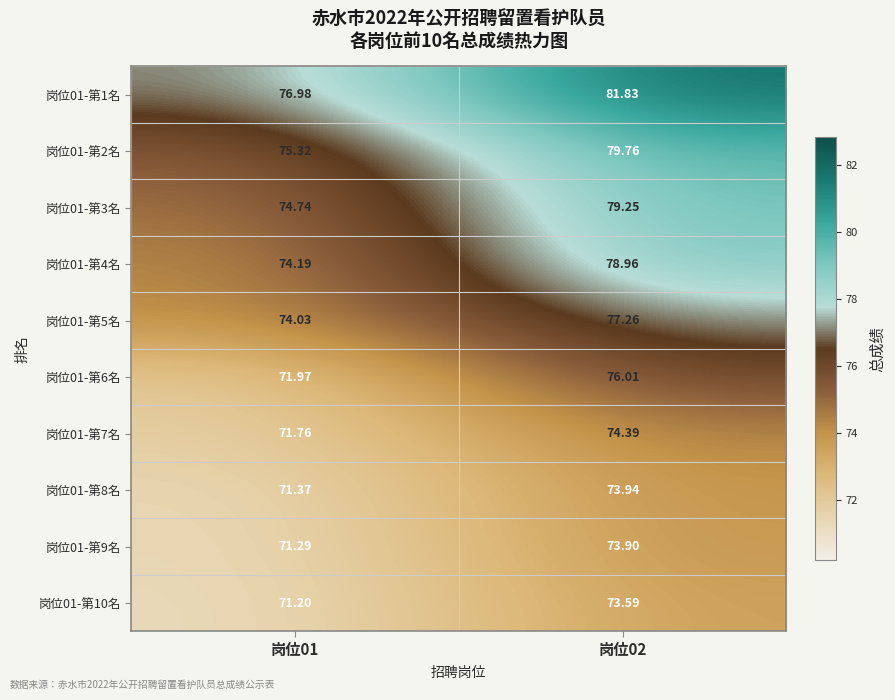

Is the value of 岗位01-第3名 at 岗位01 greater than the value of 岗位01-第6名 at 岗位02?

No